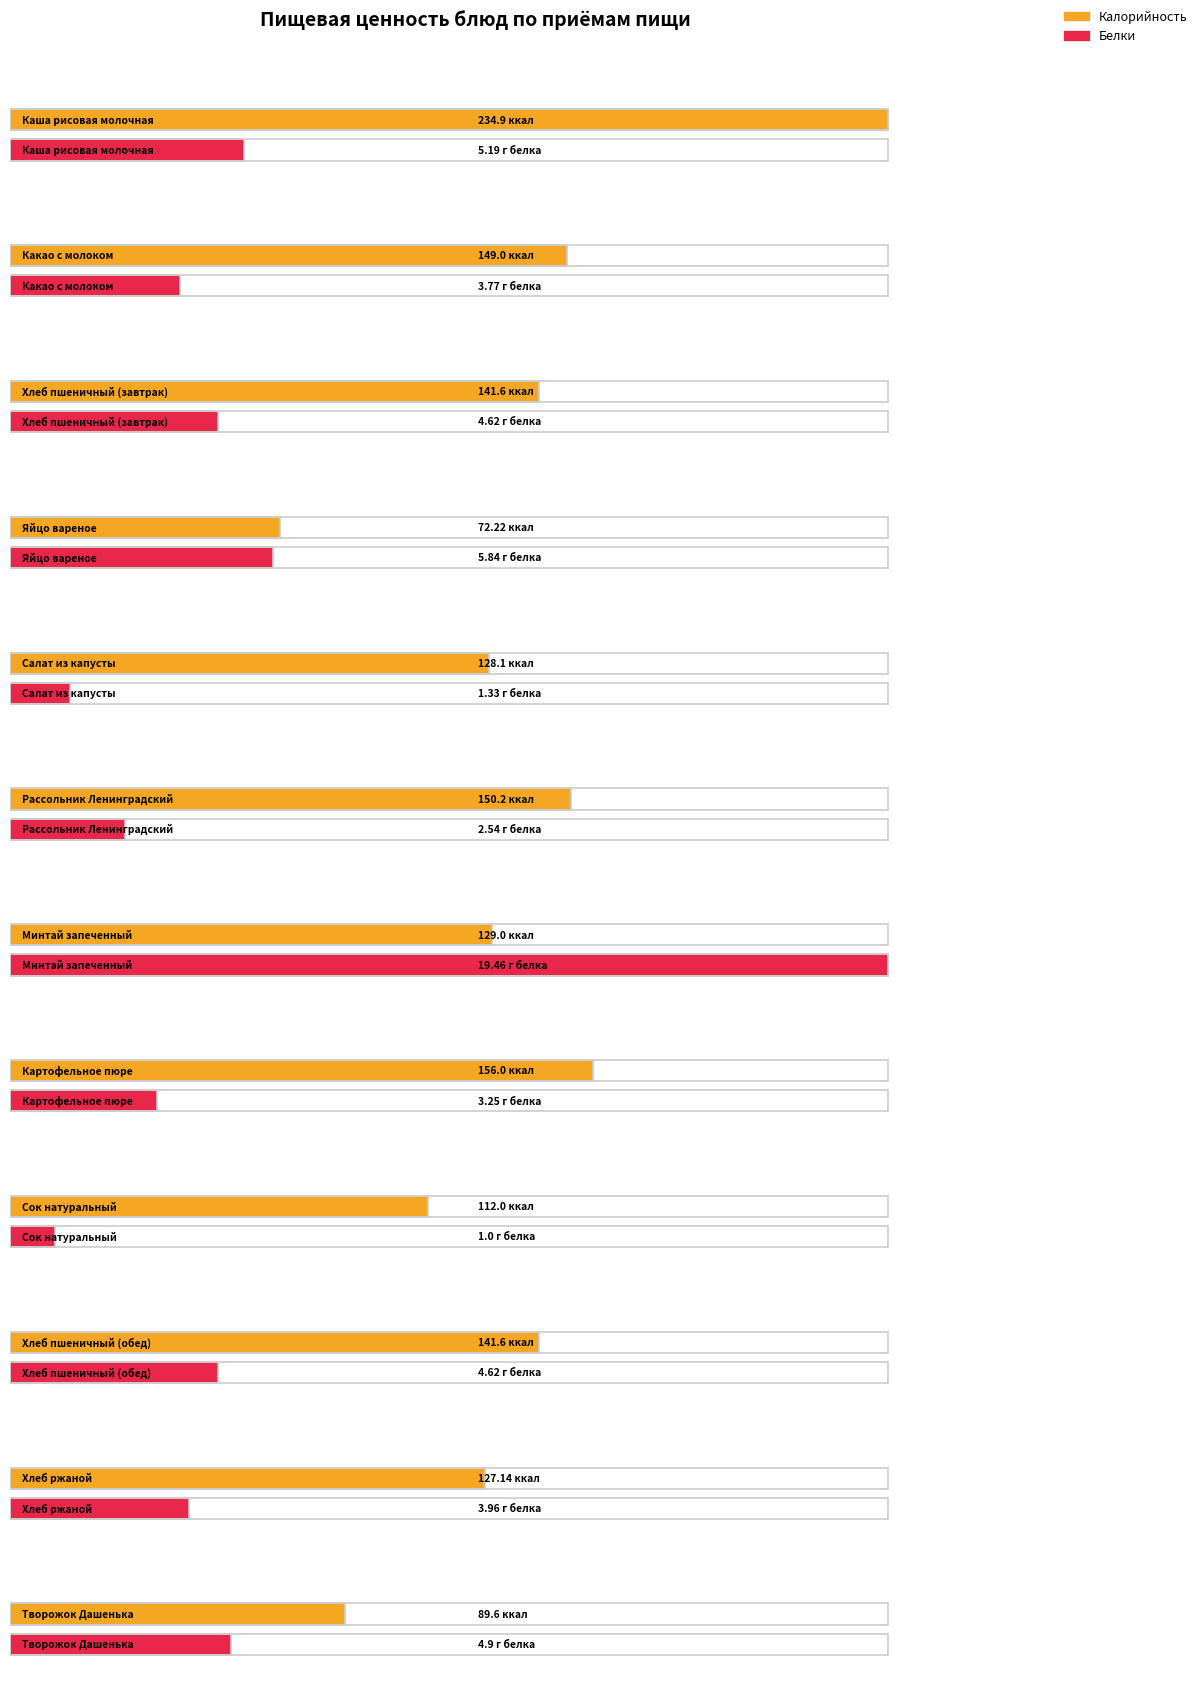

Reading right to left, what are all the values shown in this chart?

Калорийность: Творожок Дашенька=89.6	Хлеб ржаной=127.1	Хлеб пшеничный (обед)=141.6	Сок натуральный=112.0	Картофельное пюре=156.0	Минтай запеченный=129.0	Рассольник Ленинградский=150.2	Салат из капусты=128.1	Яйцо вареное=72.2	Хлеб пшеничный (завтрак)=141.6	Какао с молоком=149.0	Каша рисовая молочная=234.9
Белки: Творожок Дашенька=4.9	Хлеб ржаной=4.0	Хлеб пшеничный (обед)=4.6	Сок натуральный=1.0	Картофельное пюре=3.2	Минтай запеченный=19.5	Рассольник Ленинградский=2.5	Салат из капусты=1.3	Яйцо вареное=5.8	Хлеб пшеничный (завтрак)=4.6	Какао с молоком=3.8	Каша рисовая молочная=5.2